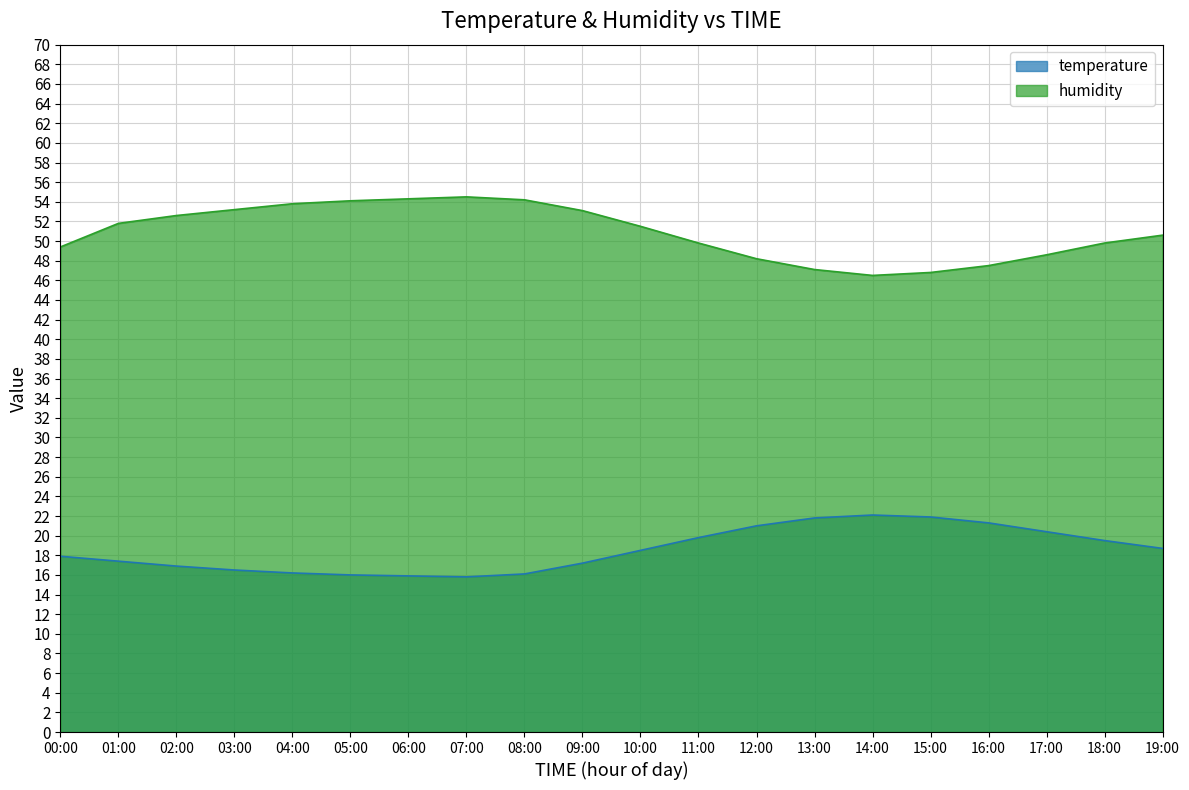

What is the value of the humidity point at the 15th from the left?

46.5